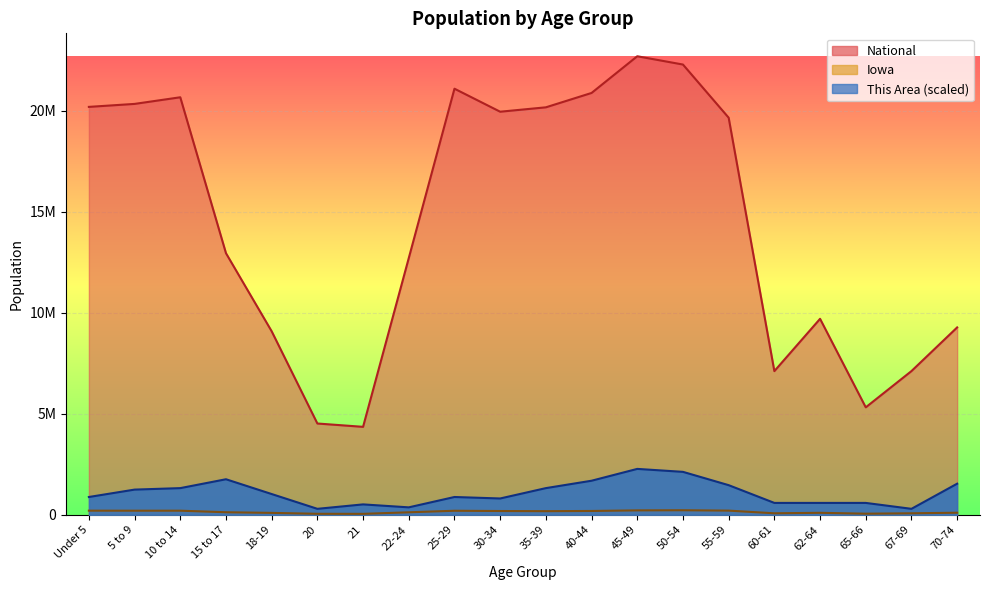

What is the sum of the This Area values at 10 to 14 and 62-64?

1904591.5